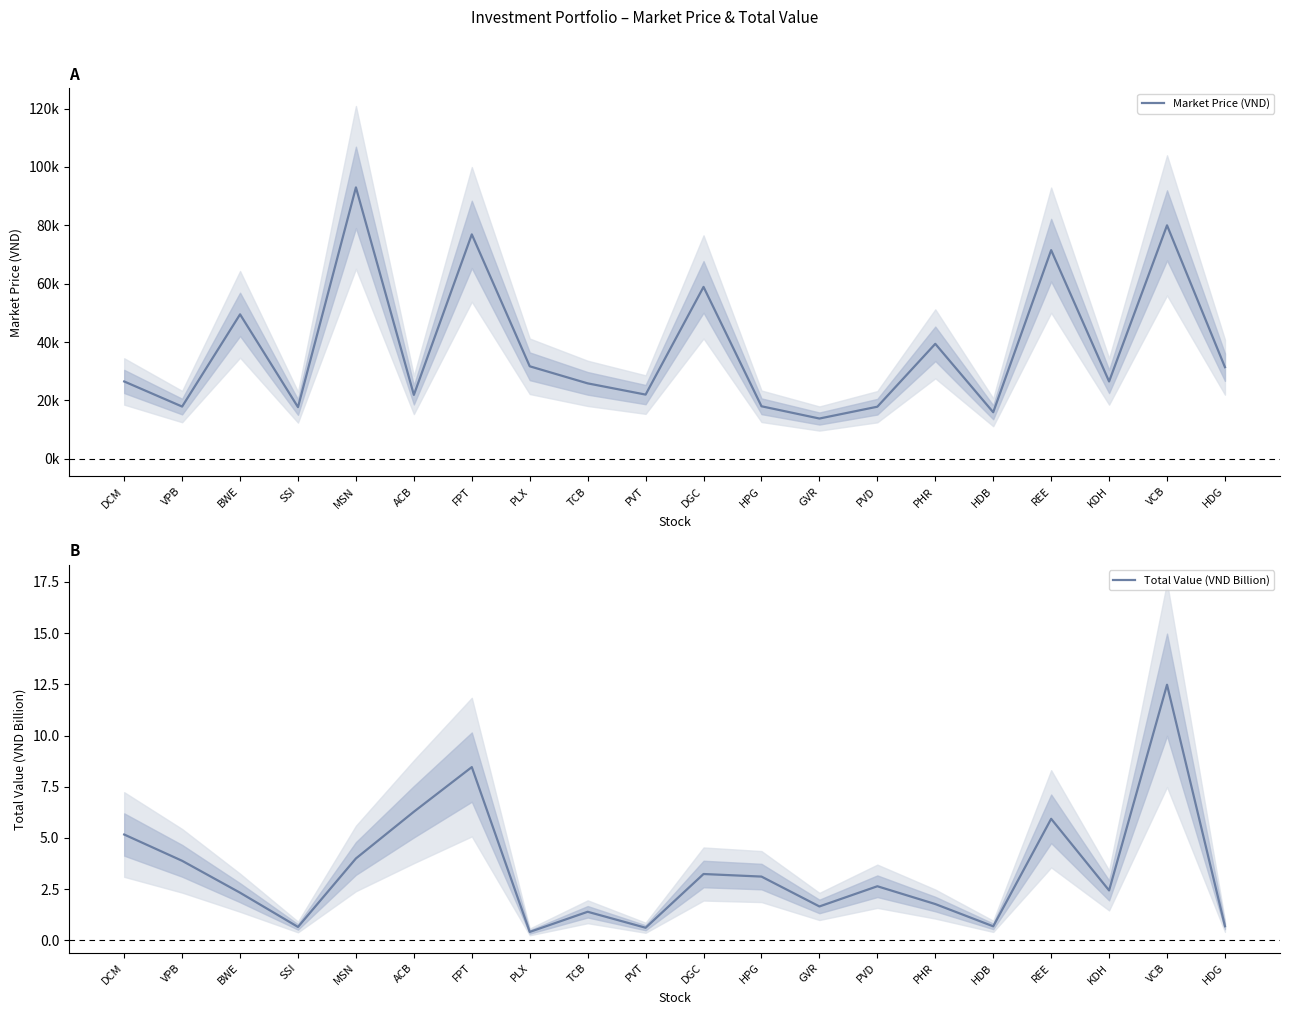

How many values in the Total Value (VND Billion) series exceed 2?

12